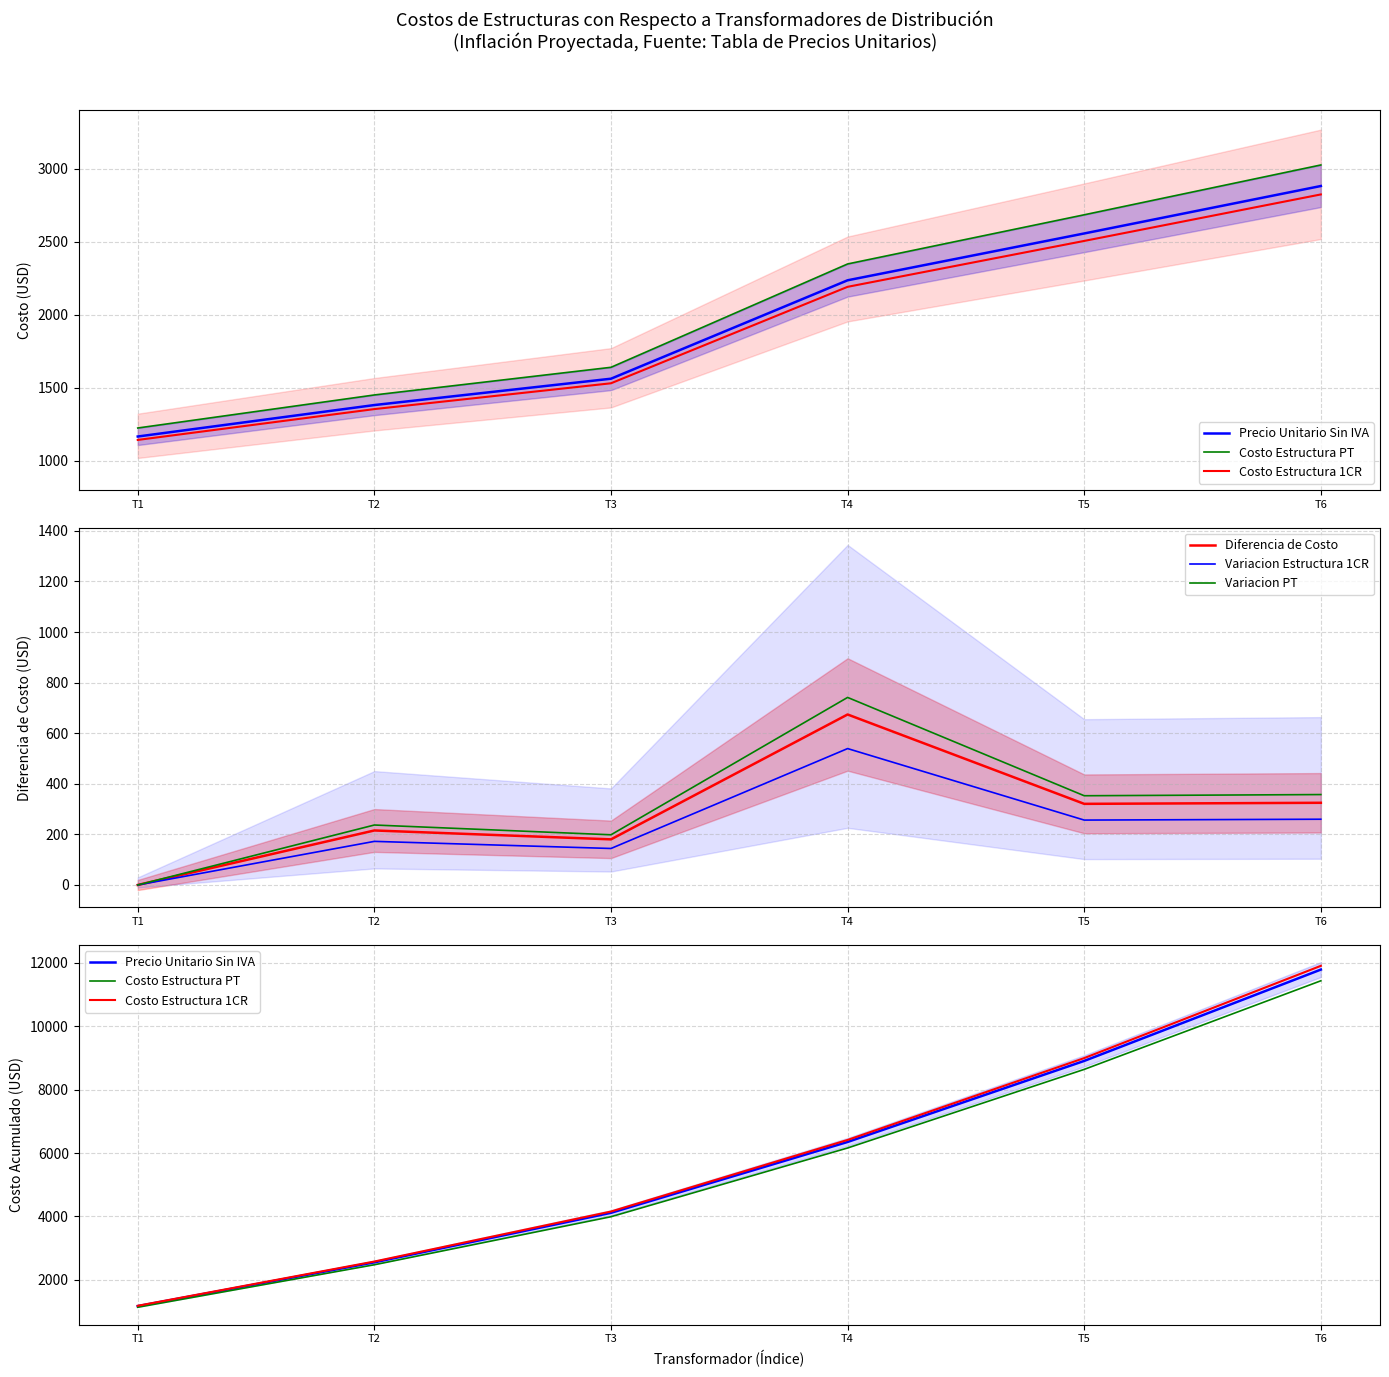

True or false: Costo Estructura PT has a value of 3988.7 at T3.

True